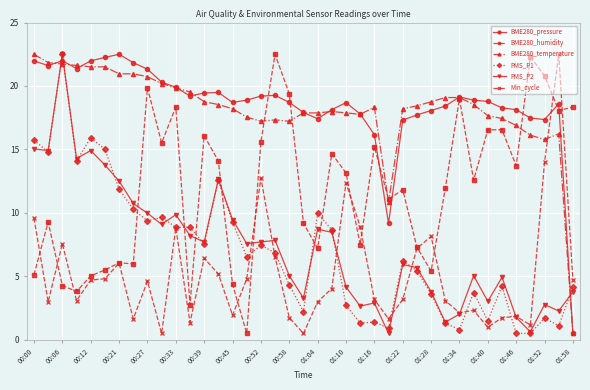

True or false: PMS_P2 and BME280_humidity intersect in this chart.

True